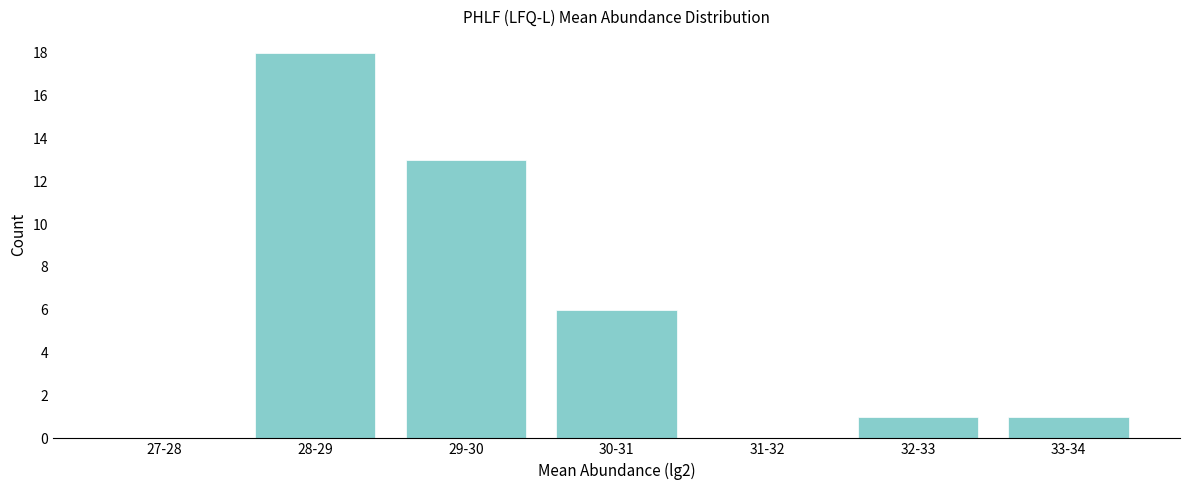

Reading left to right, what are all the values shown in this chart?

27-28=0	28-29=18	29-30=13	30-31=6	31-32=0	32-33=1	33-34=1